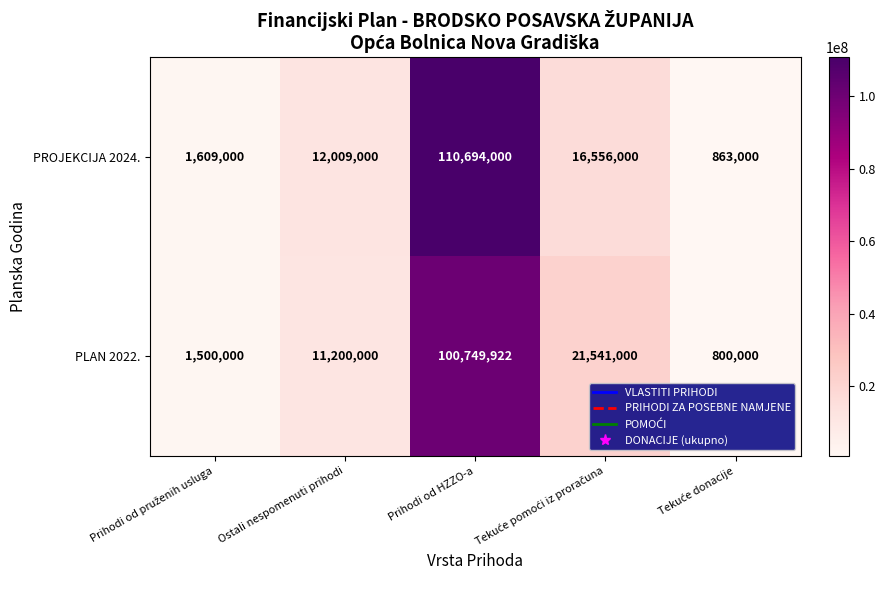

What is the average value of the PLAN 2022. series?

27158184